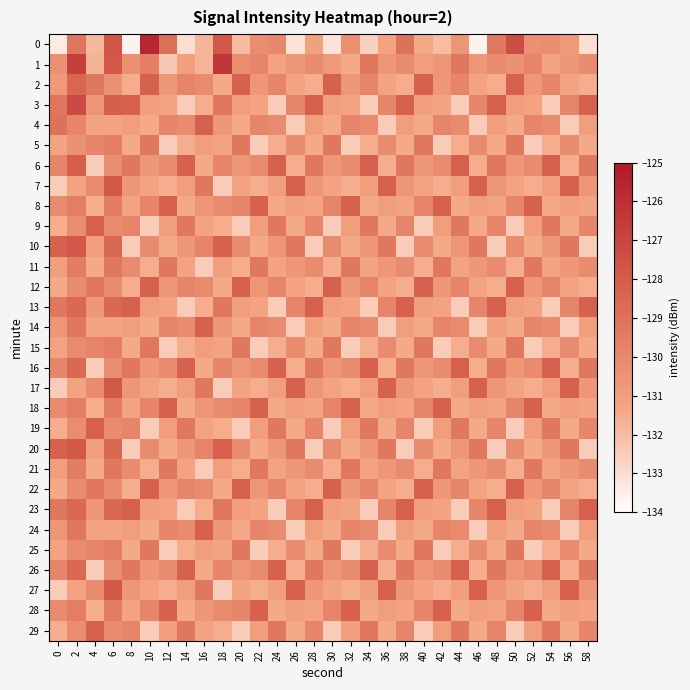

Reading left to right, list all the values displayed in this chart.

0: 0=-133.4	2=-129.1	4=-131.9	6=-127.7	8=-133.6	10=-125.7	12=-128.9	14=-133.0	16=-131.8	18=-127.9	20=-132.0	22=-130.2	24=-129.9	26=-133.2	28=-131.1	30=-133.2	32=-130.4	34=-132.6	36=-131.3	38=-129.0	40=-131.4	42=-132.0	44=-130.7	46=-133.6	48=-129.3	50=-127.3	52=-130.4	54=-130.2	56=-130.8	58=-133.0
1: 0=-130.4	2=-126.7	4=-131.7	6=-127.9	8=-130.4	10=-129.6	12=-132.4	14=-131.1	16=-131.8	18=-126.3	20=-130.2	22=-129.9	24=-131.2	26=-130.7	28=-130.1	30=-130.8	32=-131.5	34=-129.2	36=-130.7	38=-130.1	40=-131.0	42=-130.7	44=-129.2	46=-130.7	48=-130.1	50=-130.5	52=-129.9	54=-131.2	56=-130.7	58=-130.1
2: 0=-130.8	2=-128.5	4=-129.2	6=-130.5	8=-131.6	10=-128.2	12=-130.7	14=-129.9	16=-130.1	18=-131.5	20=-128.2	22=-130.7	24=-129.9	26=-131.2	28=-131.6	30=-128.2	32=-130.7	34=-129.9	36=-131.2	38=-131.6	40=-128.2	42=-130.7	44=-129.9	46=-131.2	48=-131.6	50=-128.2	52=-130.7	54=-129.9	56=-131.2	58=-131.6
3: 0=-129.1	2=-127.2	4=-130.6	6=-128.1	8=-128.2	10=-131.0	12=-131.2	14=-132.5	16=-131.6	18=-129.2	20=-131.0	22=-131.2	24=-132.5	26=-129.9	28=-128.2	30=-131.0	32=-131.2	34=-132.5	36=-129.9	38=-128.2	40=-131.0	42=-131.2	44=-132.5	46=-129.9	48=-128.2	50=-131.0	52=-131.2	54=-132.5	56=-129.9	58=-128.2
4: 0=-129.0	2=-129.9	4=-131.2	6=-131.2	8=-131.0	10=-131.5	12=-129.9	14=-130.1	16=-128.2	18=-130.7	20=-131.5	22=-129.9	24=-130.1	26=-132.5	28=-131.0	30=-131.5	32=-129.9	34=-130.1	36=-132.5	38=-131.0	40=-131.5	42=-129.9	44=-130.1	46=-132.5	48=-131.0	50=-131.5	52=-129.9	54=-130.1	56=-132.5	58=-131.0
5: 0=-131.2	2=-130.5	4=-129.9	6=-129.6	8=-131.5	10=-129.2	12=-132.5	14=-131.6	16=-131.0	18=-131.2	20=-129.2	22=-132.5	24=-131.6	26=-130.1	28=-131.5	30=-129.2	32=-132.5	34=-131.6	36=-130.1	38=-131.5	40=-129.2	42=-132.5	44=-131.6	46=-130.1	48=-131.5	50=-129.2	52=-132.5	54=-131.6	56=-130.1	58=-131.5
6: 0=-129.9	2=-128.1	4=-132.5	6=-130.2	8=-129.2	10=-130.7	12=-130.1	14=-128.2	16=-131.5	18=-129.9	20=-130.7	22=-130.1	24=-128.2	26=-131.6	28=-129.2	30=-130.7	32=-130.1	34=-128.2	36=-131.6	38=-129.2	40=-130.7	42=-130.1	44=-128.2	46=-131.6	48=-129.2	50=-130.7	52=-130.1	54=-128.2	56=-131.6	58=-129.2
7: 0=-132.5	2=-131.2	4=-130.1	6=-127.9	8=-130.7	10=-131.2	12=-131.6	14=-131.0	16=-129.2	18=-132.5	20=-131.2	22=-131.6	24=-131.0	26=-128.2	28=-130.7	30=-131.2	32=-131.6	34=-131.0	36=-128.2	38=-130.7	40=-131.2	42=-131.6	44=-131.0	46=-128.2	48=-130.7	50=-131.2	52=-131.6	54=-131.0	56=-128.2	58=-130.7
8: 0=-130.1	2=-129.6	4=-131.6	6=-129.5	8=-131.2	10=-129.9	12=-128.2	14=-131.5	16=-130.7	18=-130.1	20=-129.9	22=-128.2	24=-131.5	26=-131.0	28=-131.2	30=-129.9	32=-128.2	34=-131.5	36=-131.0	38=-131.2	40=-129.9	42=-128.2	44=-131.5	46=-131.0	48=-131.2	50=-129.9	52=-128.2	54=-131.5	56=-131.0	58=-131.2
9: 0=-131.6	2=-130.2	4=-128.2	6=-130.1	8=-129.9	10=-132.5	12=-131.0	14=-129.2	16=-131.2	18=-131.6	20=-132.5	22=-131.0	24=-129.2	26=-131.5	28=-129.9	30=-132.5	32=-131.0	34=-129.2	36=-131.5	38=-129.9	40=-132.5	42=-131.0	44=-129.2	46=-131.5	48=-129.9	50=-132.5	52=-131.0	54=-129.2	56=-131.5	58=-129.9
10: 0=-128.2	2=-127.9	4=-131.0	6=-128.6	8=-132.5	10=-130.1	12=-131.5	14=-130.7	16=-129.9	18=-128.2	20=-130.1	22=-131.5	24=-130.7	26=-129.2	28=-132.5	30=-130.1	32=-131.5	34=-130.7	36=-129.2	38=-132.5	40=-130.1	42=-131.5	44=-130.7	46=-129.2	48=-132.5	50=-130.1	52=-131.5	54=-130.7	56=-129.2	58=-132.5
11: 0=-131.0	2=-129.5	4=-131.5	6=-129.2	8=-130.1	10=-131.6	12=-129.2	14=-131.2	16=-132.5	18=-131.0	20=-131.6	22=-129.2	24=-131.2	26=-130.7	28=-130.1	30=-131.6	32=-129.2	34=-131.2	36=-130.7	38=-130.1	40=-131.6	42=-129.2	44=-131.2	46=-130.7	48=-130.1	50=-131.6	52=-129.2	54=-131.2	56=-130.7	58=-130.1
12: 0=-131.5	2=-130.1	4=-129.2	6=-130.1	8=-131.6	10=-128.2	12=-130.7	14=-129.9	16=-130.1	18=-131.5	20=-128.2	22=-130.7	24=-129.9	26=-131.2	28=-131.6	30=-128.2	32=-130.7	34=-129.9	36=-131.2	38=-131.6	40=-128.2	42=-130.7	44=-129.9	46=-131.2	48=-131.6	50=-128.2	52=-130.7	54=-129.9	56=-131.2	58=-131.6
13: 0=-129.2	2=-128.6	4=-130.7	6=-128.6	8=-128.2	10=-131.0	12=-131.2	14=-132.5	16=-131.6	18=-129.2	20=-131.0	22=-131.2	24=-132.5	26=-129.9	28=-128.2	30=-131.0	32=-131.2	34=-132.5	36=-129.9	38=-128.2	40=-131.0	42=-131.2	44=-132.5	46=-129.9	48=-128.2	50=-131.0	52=-131.2	54=-132.5	56=-129.9	58=-128.2
14: 0=-130.7	2=-129.2	4=-131.2	6=-131.2	8=-131.0	10=-131.5	12=-129.9	14=-130.1	16=-128.2	18=-130.7	20=-131.5	22=-129.9	24=-130.1	26=-132.5	28=-131.0	30=-131.5	32=-129.9	34=-130.1	36=-132.5	38=-131.0	40=-131.5	42=-129.9	44=-130.1	46=-132.5	48=-131.0	50=-131.5	52=-129.9	54=-130.1	56=-132.5	58=-131.0
15: 0=-131.2	2=-130.1	4=-129.9	6=-129.6	8=-131.5	10=-129.2	12=-132.5	14=-131.6	16=-131.0	18=-131.2	20=-129.2	22=-132.5	24=-131.6	26=-130.1	28=-131.5	30=-129.2	32=-132.5	34=-131.6	36=-130.1	38=-131.5	40=-129.2	42=-132.5	44=-131.6	46=-130.1	48=-131.5	50=-129.2	52=-132.5	54=-131.6	56=-130.1	58=-131.5
16: 0=-129.9	2=-128.6	4=-132.5	6=-130.2	8=-129.2	10=-130.7	12=-130.1	14=-128.2	16=-131.5	18=-129.9	20=-130.7	22=-130.1	24=-128.2	26=-131.6	28=-129.2	30=-130.7	32=-130.1	34=-128.2	36=-131.6	38=-129.2	40=-130.7	42=-130.1	44=-128.2	46=-131.6	48=-129.2	50=-130.7	52=-130.1	54=-128.2	56=-131.6	58=-129.2
17: 0=-132.5	2=-131.2	4=-130.1	6=-127.9	8=-130.7	10=-131.2	12=-131.6	14=-131.0	16=-129.2	18=-132.5	20=-131.2	22=-131.6	24=-131.0	26=-128.2	28=-130.7	30=-131.2	32=-131.6	34=-131.0	36=-128.2	38=-130.7	40=-131.2	42=-131.6	44=-131.0	46=-128.2	48=-130.7	50=-131.2	52=-131.6	54=-131.0	56=-128.2	58=-130.7
18: 0=-130.1	2=-129.6	4=-131.6	6=-129.5	8=-131.2	10=-129.9	12=-128.2	14=-131.5	16=-130.7	18=-130.1	20=-129.9	22=-128.2	24=-131.5	26=-131.0	28=-131.2	30=-129.9	32=-128.2	34=-131.5	36=-131.0	38=-131.2	40=-129.9	42=-128.2	44=-131.5	46=-131.0	48=-131.2	50=-129.9	52=-128.2	54=-131.5	56=-131.0	58=-131.2
19: 0=-131.6	2=-130.2	4=-128.2	6=-130.1	8=-129.9	10=-132.5	12=-131.0	14=-129.2	16=-131.2	18=-131.6	20=-132.5	22=-131.0	24=-129.2	26=-131.5	28=-129.9	30=-132.5	32=-131.0	34=-129.2	36=-131.5	38=-129.9	40=-132.5	42=-131.0	44=-129.2	46=-131.5	48=-129.9	50=-132.5	52=-131.0	54=-129.2	56=-131.5	58=-129.9
20: 0=-128.2	2=-127.9	4=-131.0	6=-128.6	8=-132.5	10=-130.1	12=-131.5	14=-130.7	16=-129.9	18=-128.2	20=-130.1	22=-131.5	24=-130.7	26=-129.2	28=-132.5	30=-130.1	32=-131.5	34=-130.7	36=-129.2	38=-132.5	40=-130.1	42=-131.5	44=-130.7	46=-129.2	48=-132.5	50=-130.1	52=-131.5	54=-130.7	56=-129.2	58=-132.5
21: 0=-131.0	2=-129.5	4=-131.5	6=-129.2	8=-130.1	10=-131.6	12=-129.2	14=-131.2	16=-132.5	18=-131.0	20=-131.6	22=-129.2	24=-131.2	26=-130.7	28=-130.1	30=-131.6	32=-129.2	34=-131.2	36=-130.7	38=-130.1	40=-131.6	42=-129.2	44=-131.2	46=-130.7	48=-130.1	50=-131.6	52=-129.2	54=-131.2	56=-130.7	58=-130.1
22: 0=-131.5	2=-130.1	4=-129.2	6=-130.1	8=-131.6	10=-128.2	12=-130.7	14=-129.9	16=-130.1	18=-131.5	20=-128.2	22=-130.7	24=-129.9	26=-131.2	28=-131.6	30=-128.2	32=-130.7	34=-129.9	36=-131.2	38=-131.6	40=-128.2	42=-130.7	44=-129.9	46=-131.2	48=-131.6	50=-128.2	52=-130.7	54=-129.9	56=-131.2	58=-131.6
23: 0=-129.2	2=-128.6	4=-130.7	6=-128.6	8=-128.2	10=-131.0	12=-131.2	14=-132.5	16=-131.6	18=-129.2	20=-131.0	22=-131.2	24=-132.5	26=-129.9	28=-128.2	30=-131.0	32=-131.2	34=-132.5	36=-129.9	38=-128.2	40=-131.0	42=-131.2	44=-132.5	46=-129.9	48=-128.2	50=-131.0	52=-131.2	54=-132.5	56=-129.9	58=-128.2
24: 0=-130.7	2=-129.2	4=-131.2	6=-131.2	8=-131.0	10=-131.5	12=-129.9	14=-130.1	16=-128.2	18=-130.7	20=-131.5	22=-129.9	24=-130.1	26=-132.5	28=-131.0	30=-131.5	32=-129.9	34=-130.1	36=-132.5	38=-131.0	40=-131.5	42=-129.9	44=-130.1	46=-132.5	48=-131.0	50=-131.5	52=-129.9	54=-130.1	56=-132.5	58=-131.0
25: 0=-131.2	2=-130.1	4=-129.9	6=-129.6	8=-131.5	10=-129.2	12=-132.5	14=-131.6	16=-131.0	18=-131.2	20=-129.2	22=-132.5	24=-131.6	26=-130.1	28=-131.5	30=-129.2	32=-132.5	34=-131.6	36=-130.1	38=-131.5	40=-129.2	42=-132.5	44=-131.6	46=-130.1	48=-131.5	50=-129.2	52=-132.5	54=-131.6	56=-130.1	58=-131.5
26: 0=-129.9	2=-128.6	4=-132.5	6=-130.2	8=-129.2	10=-130.7	12=-130.1	14=-128.2	16=-131.5	18=-129.9	20=-130.7	22=-130.1	24=-128.2	26=-131.6	28=-129.2	30=-130.7	32=-130.1	34=-128.2	36=-131.6	38=-129.2	40=-130.7	42=-130.1	44=-128.2	46=-131.6	48=-129.2	50=-130.7	52=-130.1	54=-128.2	56=-131.6	58=-129.2
27: 0=-132.5	2=-131.2	4=-130.1	6=-127.9	8=-130.7	10=-131.2	12=-131.6	14=-131.0	16=-129.2	18=-132.5	20=-131.2	22=-131.6	24=-131.0	26=-128.2	28=-130.7	30=-131.2	32=-131.6	34=-131.0	36=-128.2	38=-130.7	40=-131.2	42=-131.6	44=-131.0	46=-128.2	48=-130.7	50=-131.2	52=-131.6	54=-131.0	56=-128.2	58=-130.7
28: 0=-130.1	2=-129.6	4=-131.6	6=-129.5	8=-131.2	10=-129.9	12=-128.2	14=-131.5	16=-130.7	18=-130.1	20=-129.9	22=-128.2	24=-131.5	26=-131.0	28=-131.2	30=-129.9	32=-128.2	34=-131.5	36=-131.0	38=-131.2	40=-129.9	42=-128.2	44=-131.5	46=-131.0	48=-131.2	50=-129.9	52=-128.2	54=-131.5	56=-131.0	58=-131.2
29: 0=-131.6	2=-130.2	4=-128.2	6=-130.1	8=-129.9	10=-132.5	12=-131.0	14=-129.2	16=-131.2	18=-131.6	20=-132.5	22=-131.0	24=-129.2	26=-131.5	28=-129.9	30=-132.5	32=-131.0	34=-129.2	36=-131.5	38=-129.9	40=-132.5	42=-131.0	44=-129.2	46=-131.5	48=-129.9	50=-132.5	52=-131.0	54=-129.2	56=-131.5	58=-129.9